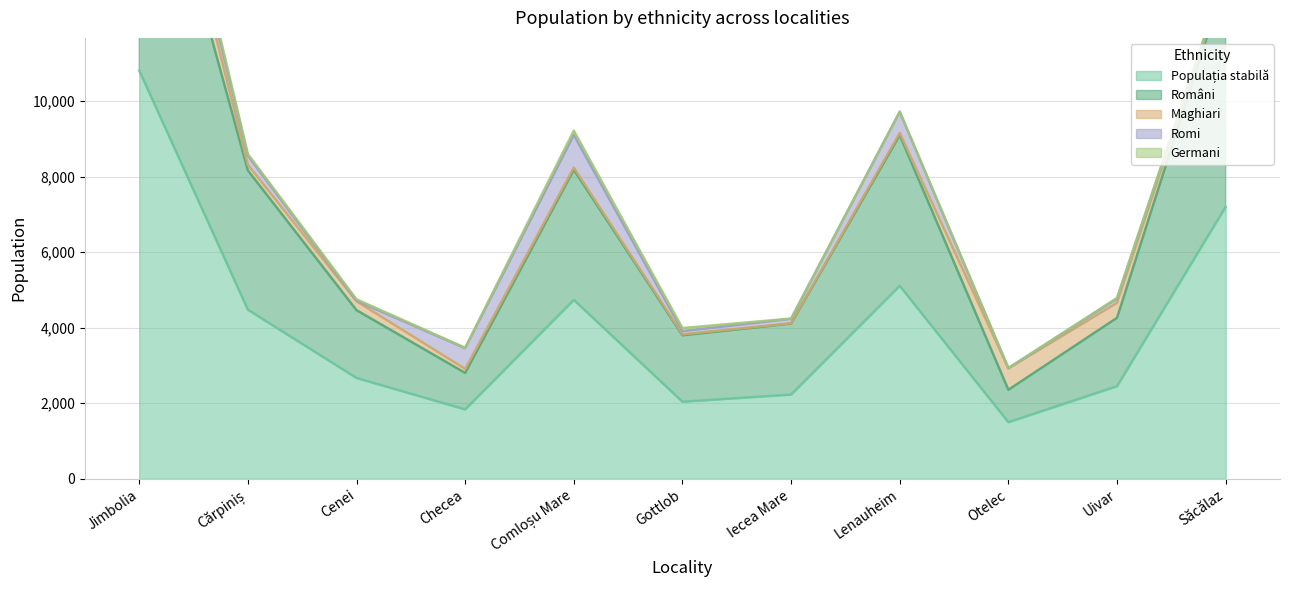

How many categories are shown in the chart?

11